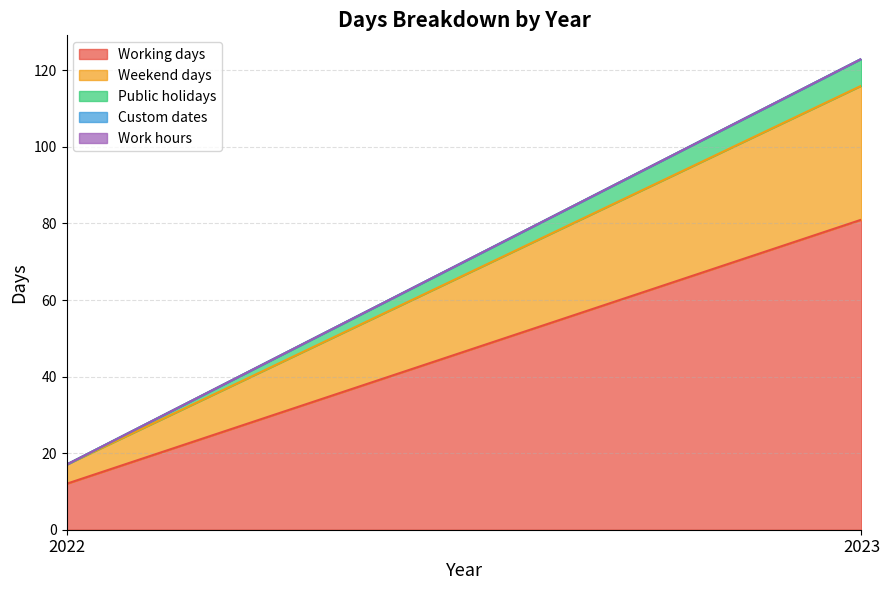

What is the sum of all Weekend days values?

40